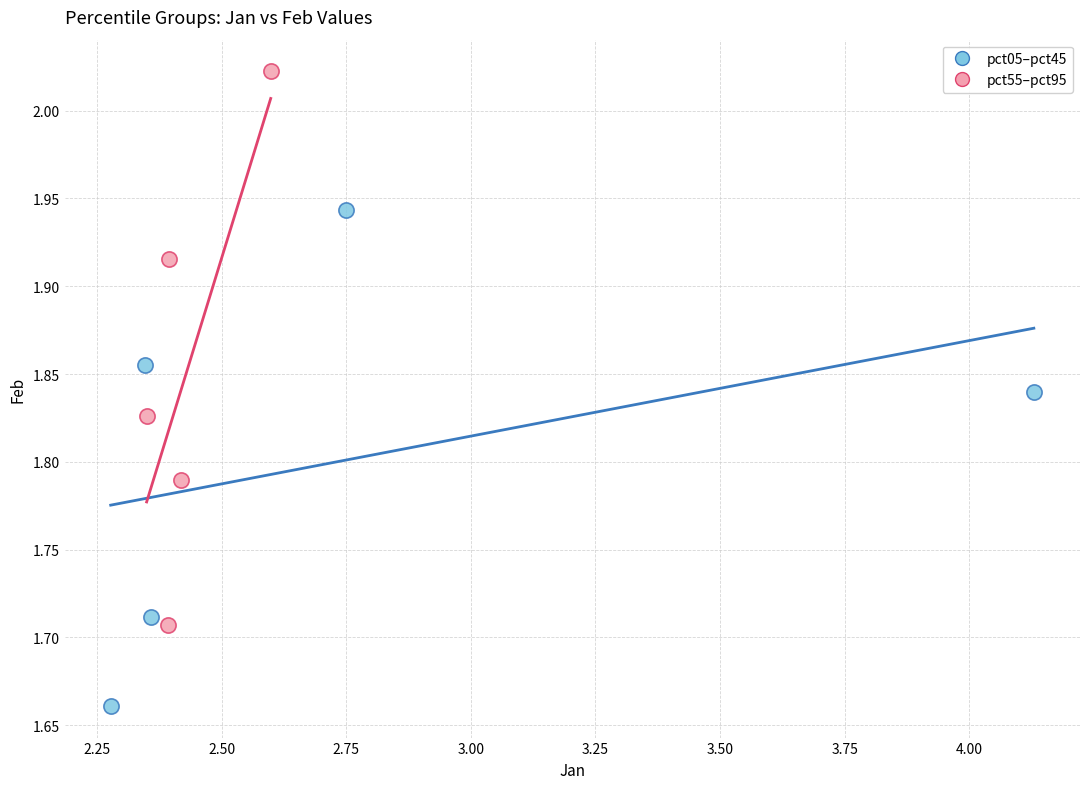

What are all the series names shown in the legend?

pct05–pct45, pct55–pct95